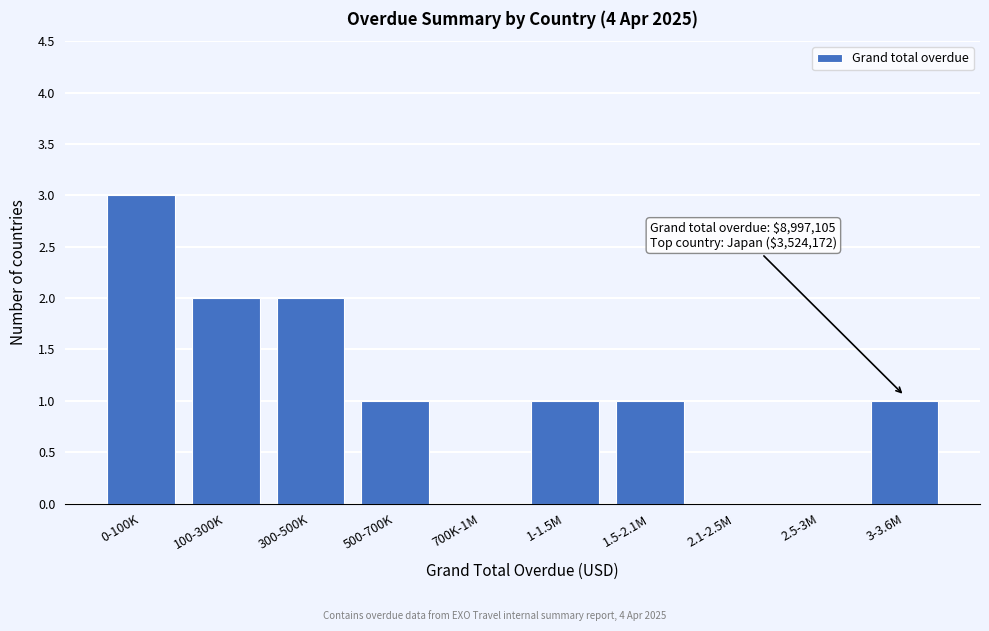

Reading left to right, transcribe all the data shown in this chart.

0-100K=3	100-300K=2	300-500K=2	500-700K=1	700K-1M=0	1-1.5M=1	1.5-2.1M=1	2.1-2.5M=0	2.5-3M=0	3-3.6M=1